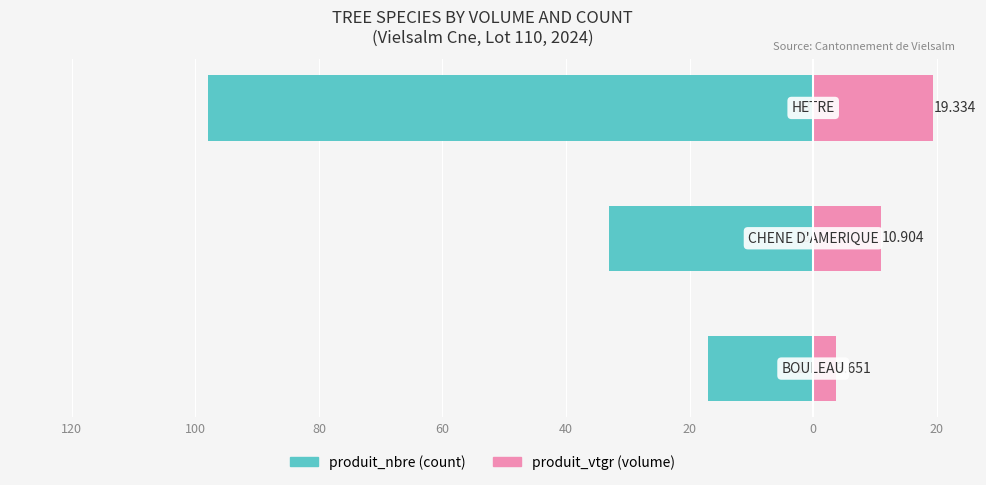

Reading left to right, what are all the values shown in this chart?

produit_nbre: 140=-17.0	120=-33.0	100=-98.0
produit_vtgr: 140=3.7	120=10.9	100=19.3